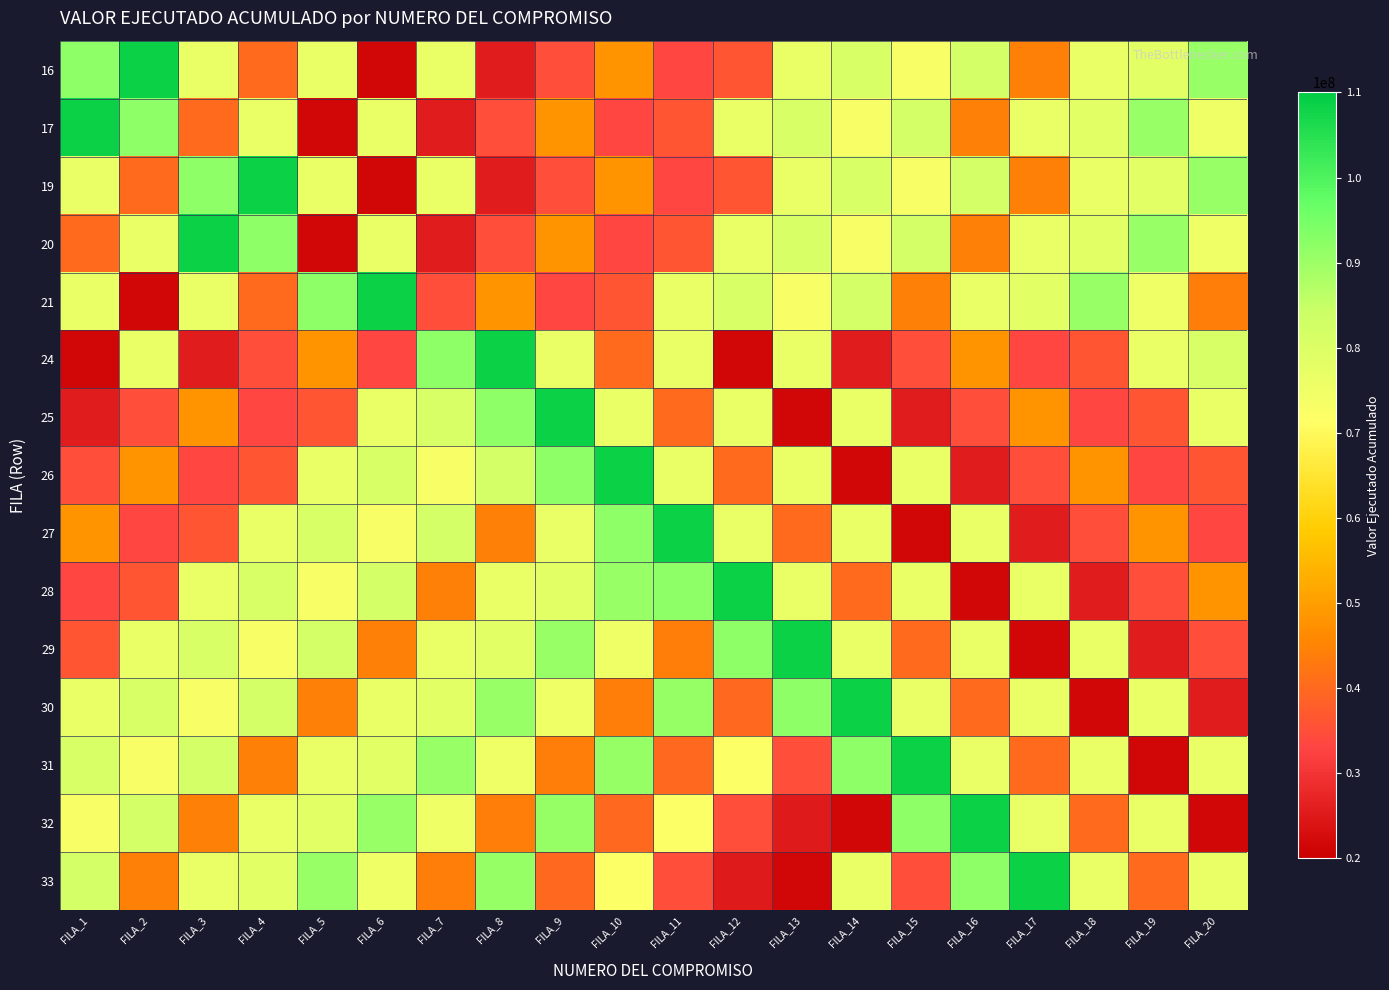

Which label corresponds to the smallest value in the chart?

FILA_14